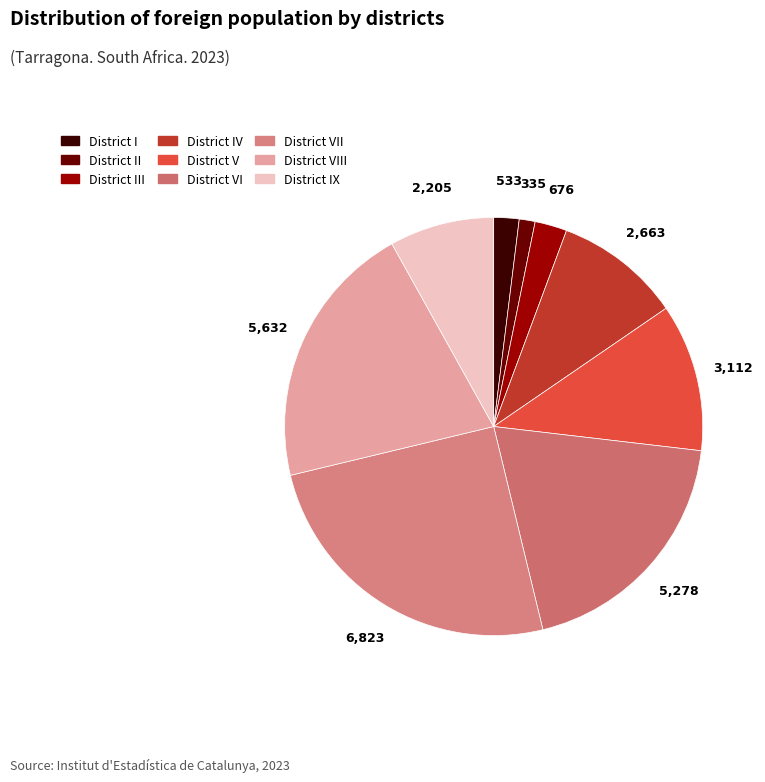

How many slices are in this pie chart?

9